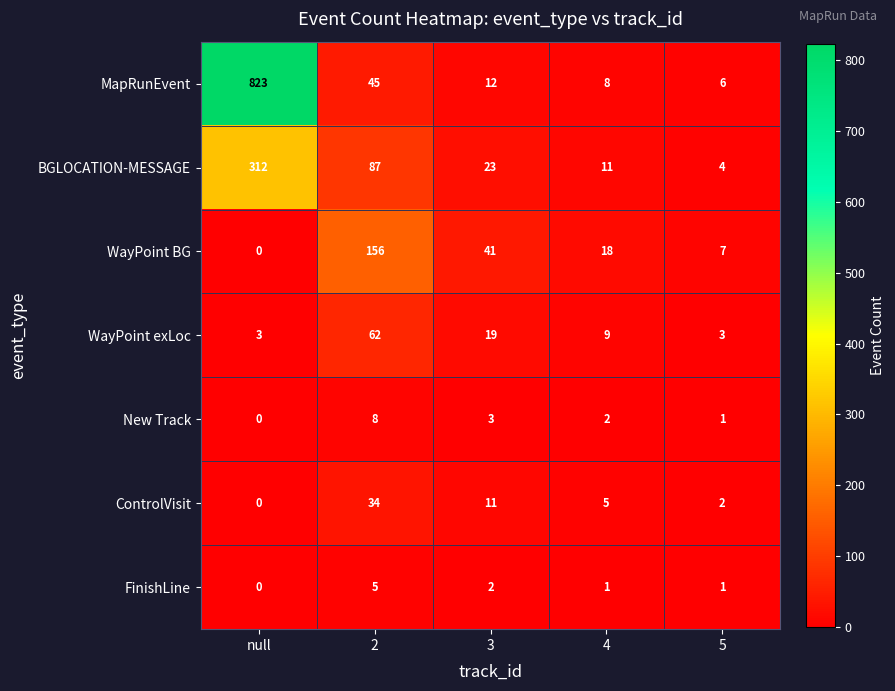

Which series has the largest range (max minus min)?

MapRunEvent